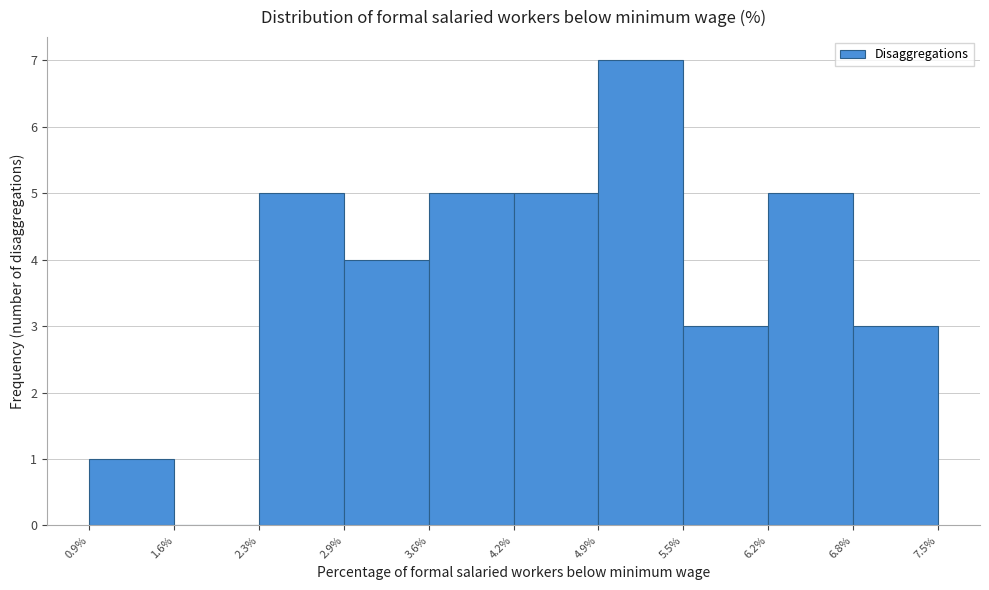

Reading left to right, transcribe this chart: for each bar, give the range it covers on the x-axis and its height. The values are not printed on the chart, so give them approximately, as read against the axis.

0.9% to 1.6%: 1
1.6% to 2.3%: 0
2.3% to 2.9%: 5
2.9% to 3.6%: 4
3.6% to 4.2%: 5
4.2% to 4.9%: 5
4.9% to 5.5%: 7
5.5% to 6.2%: 3
6.2% to 6.8%: 5
6.8% to 7.5%: 3